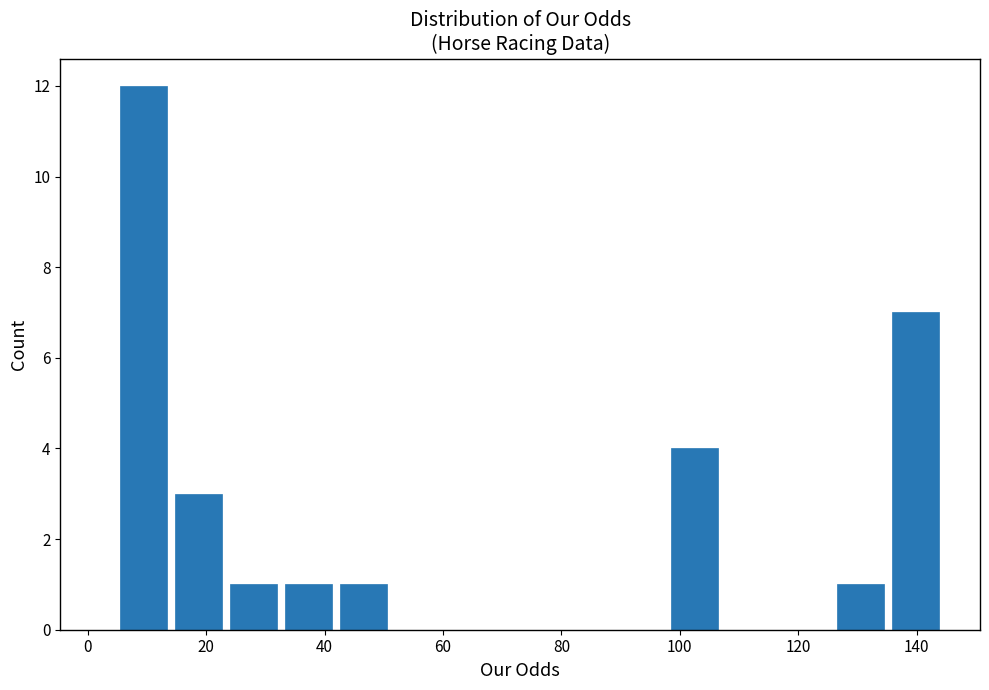

How tall is the bar that spans 14 to 24 on the x-axis? Neither the bar edges nor the heights are printed on the chart, so give them approximately, as read against the axes.

3